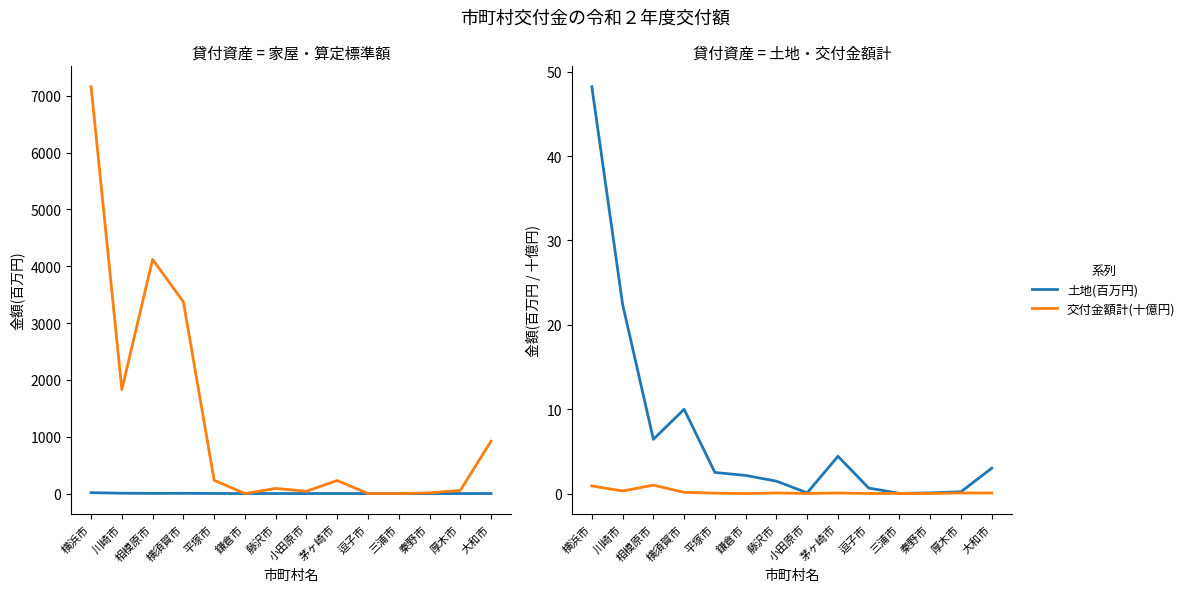

Which series has the widest spread of values?

家屋(百万円)